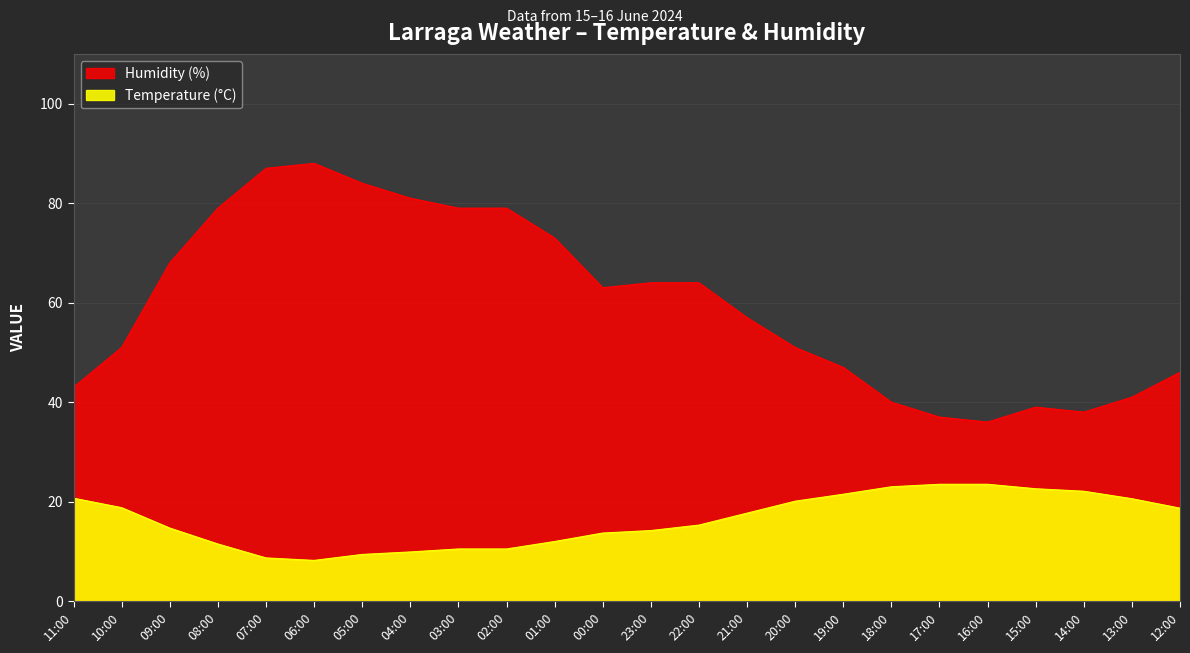

What is the total value across all series at 22:00?

79.3